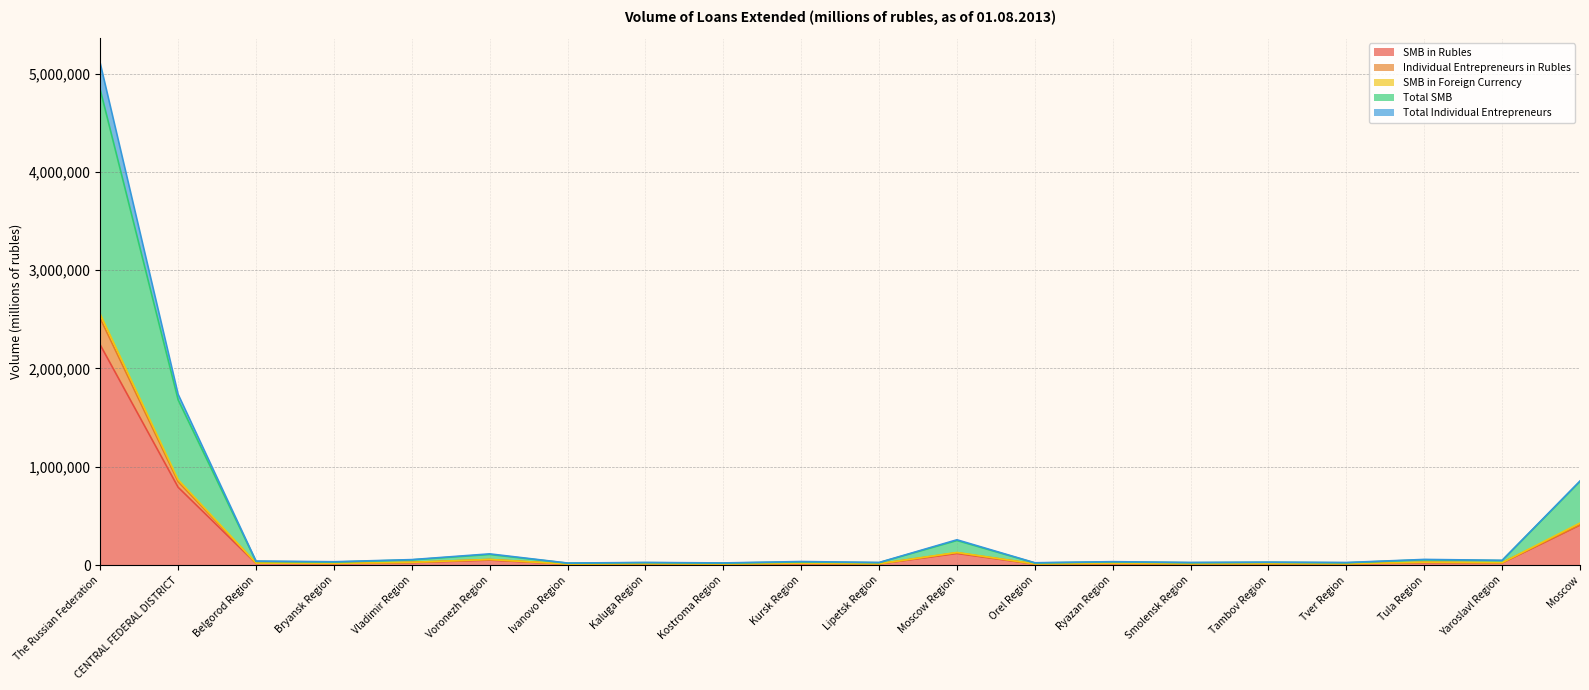

What is the difference between the Total SMB values at Smolensk Region and Kursk Region?

7946